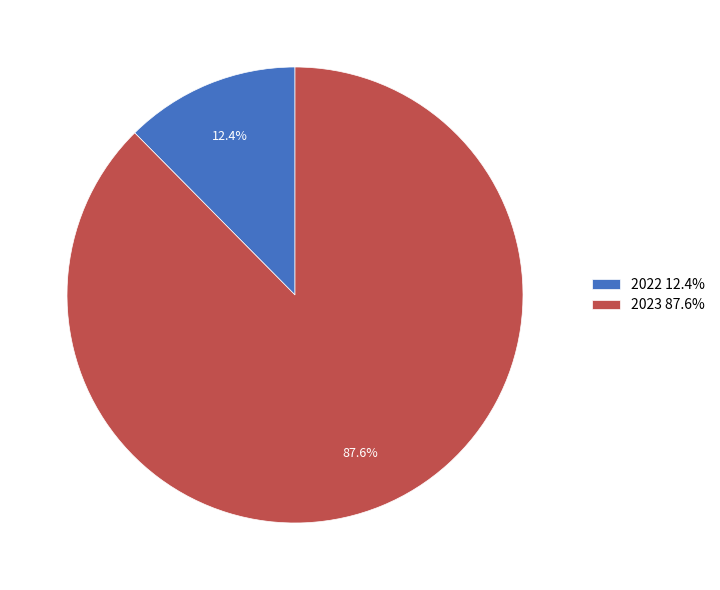

To the nearest percent, what is the average slice percentage?

50%